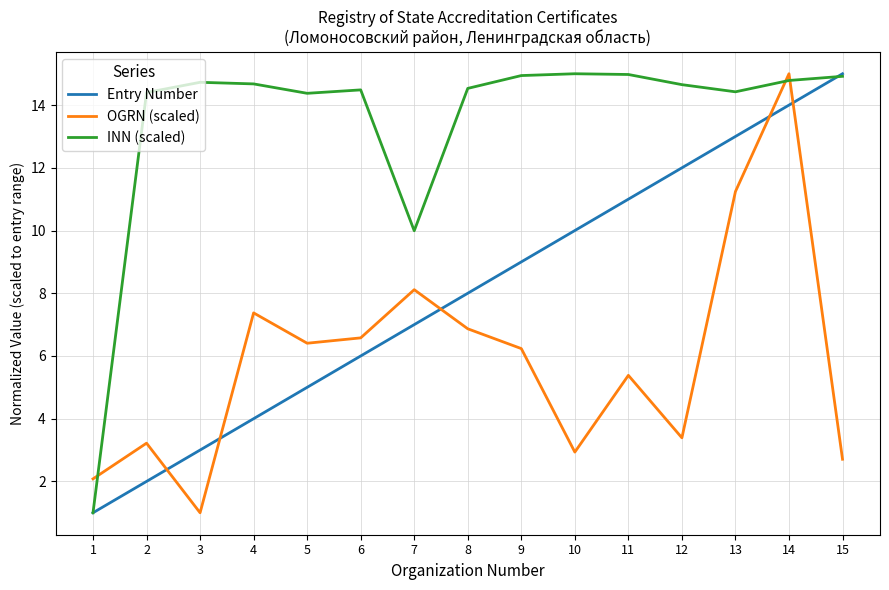

What is the maximum value for OGRN (scaled)?

15.0